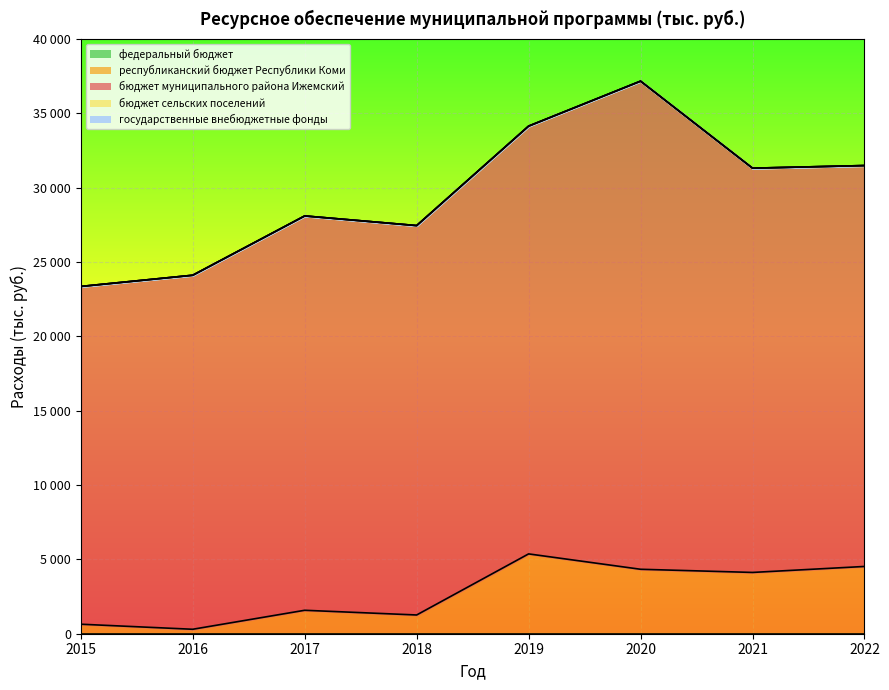

At which label does бюджет сельских поселений reach its minimum?

2015